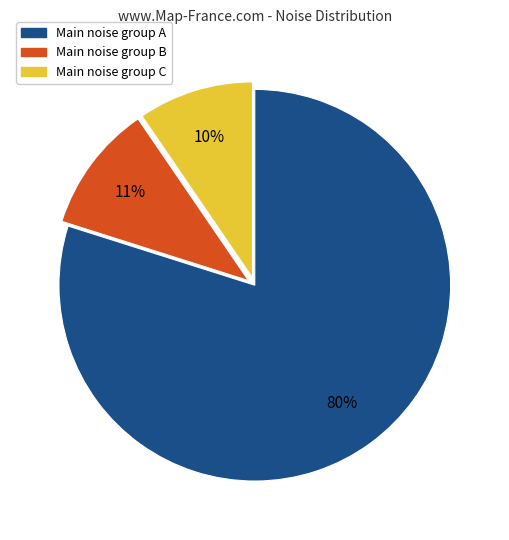

To the nearest percent, what is the average slice percentage?

33%